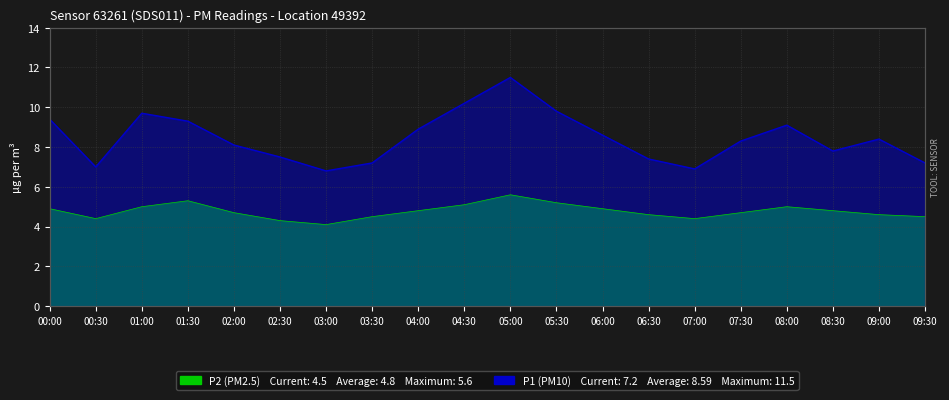

The P2 series shows 7.8 at 05:00. True or false?

False